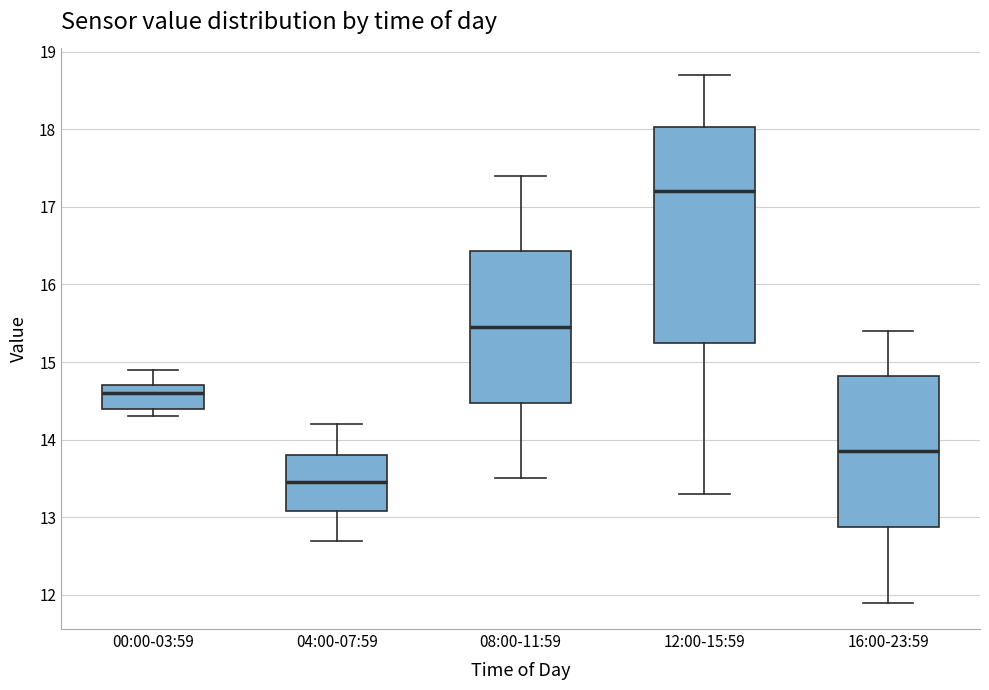

Comparing the boxes themselves (not the whiskers), which one is the tallest?

12:00-15:59